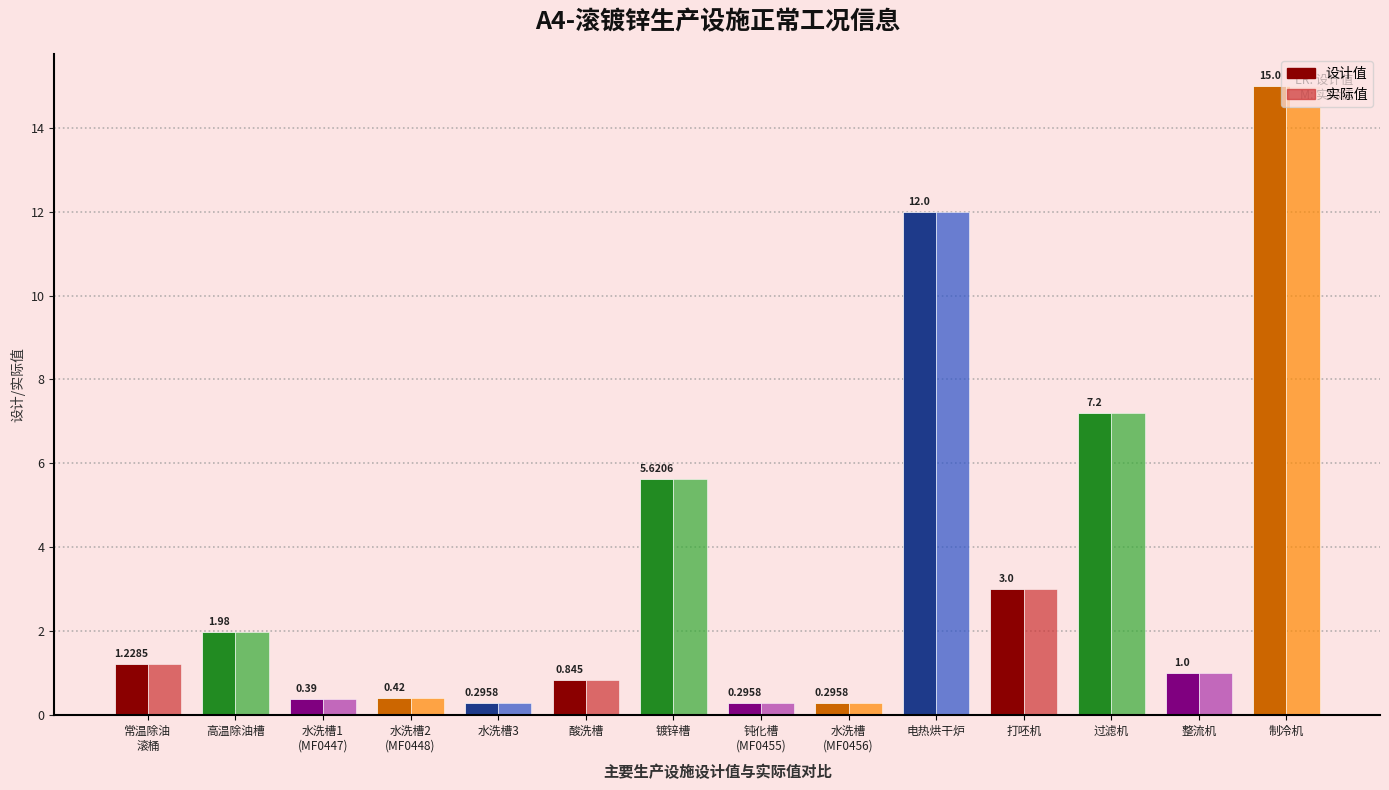

What is the average value of the 实际值 series?

3.5